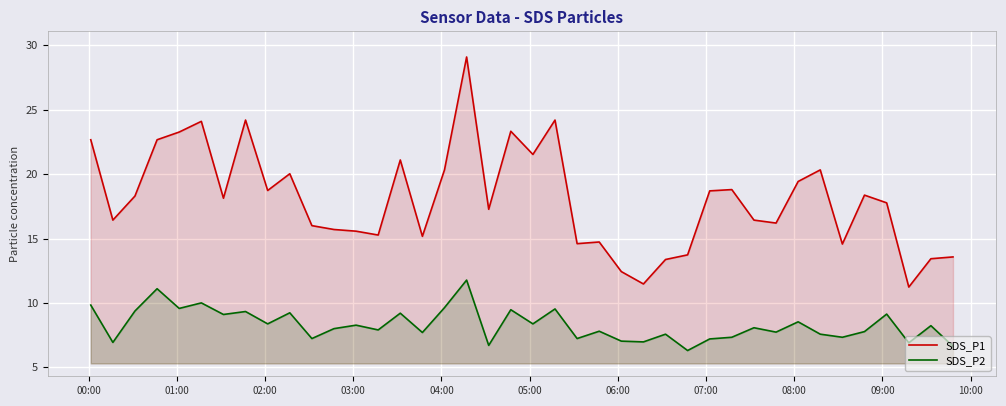

List the series in order of their peak value, lowest first.

SDS_P2, SDS_P1